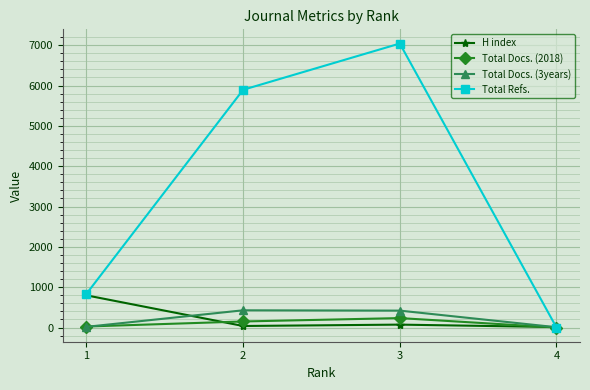

List the series in order of their peak value, highest first.

Total Refs., H index, Total Docs. (3years), Total Docs. (2018)